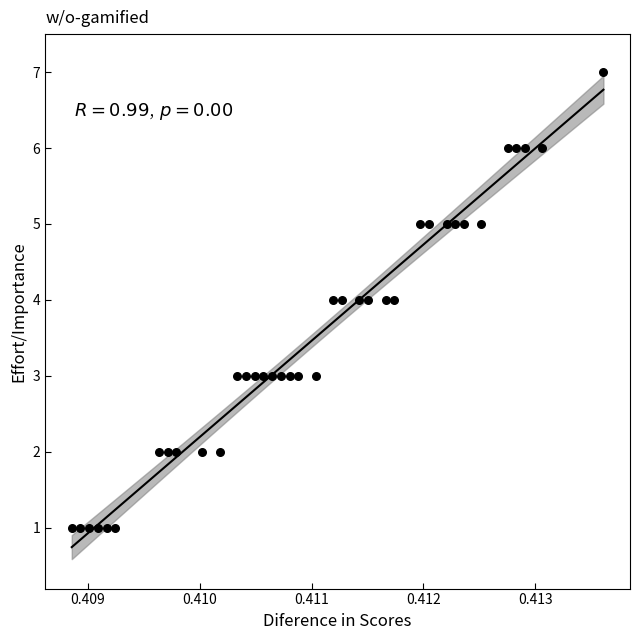

What is the range of Y values (max minus min)?

6